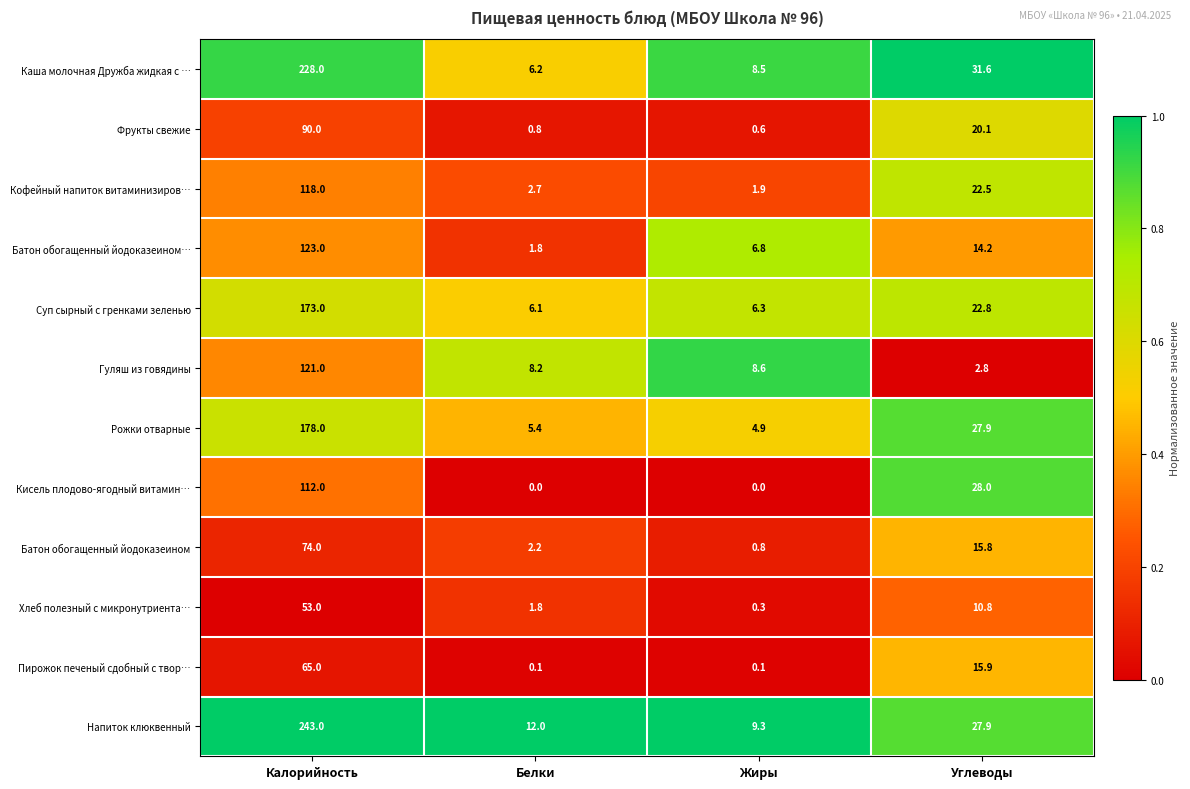

What is the maximum value shown in the chart?

243.0